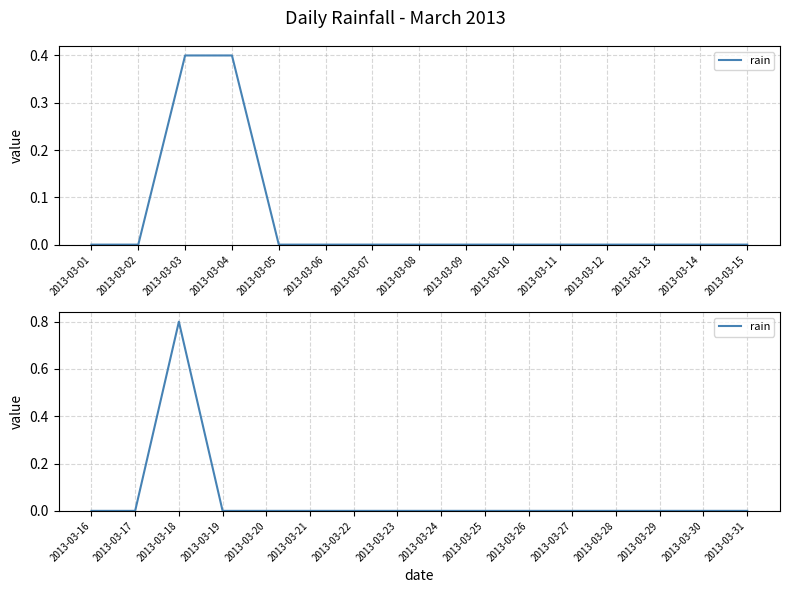

What position from the left is 2013-03-11?

11